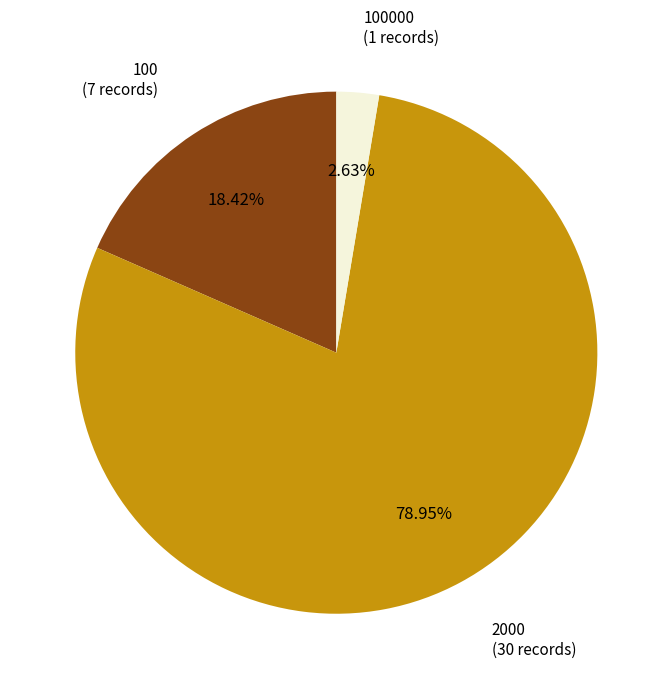

Which category accounts for the majority?

2000